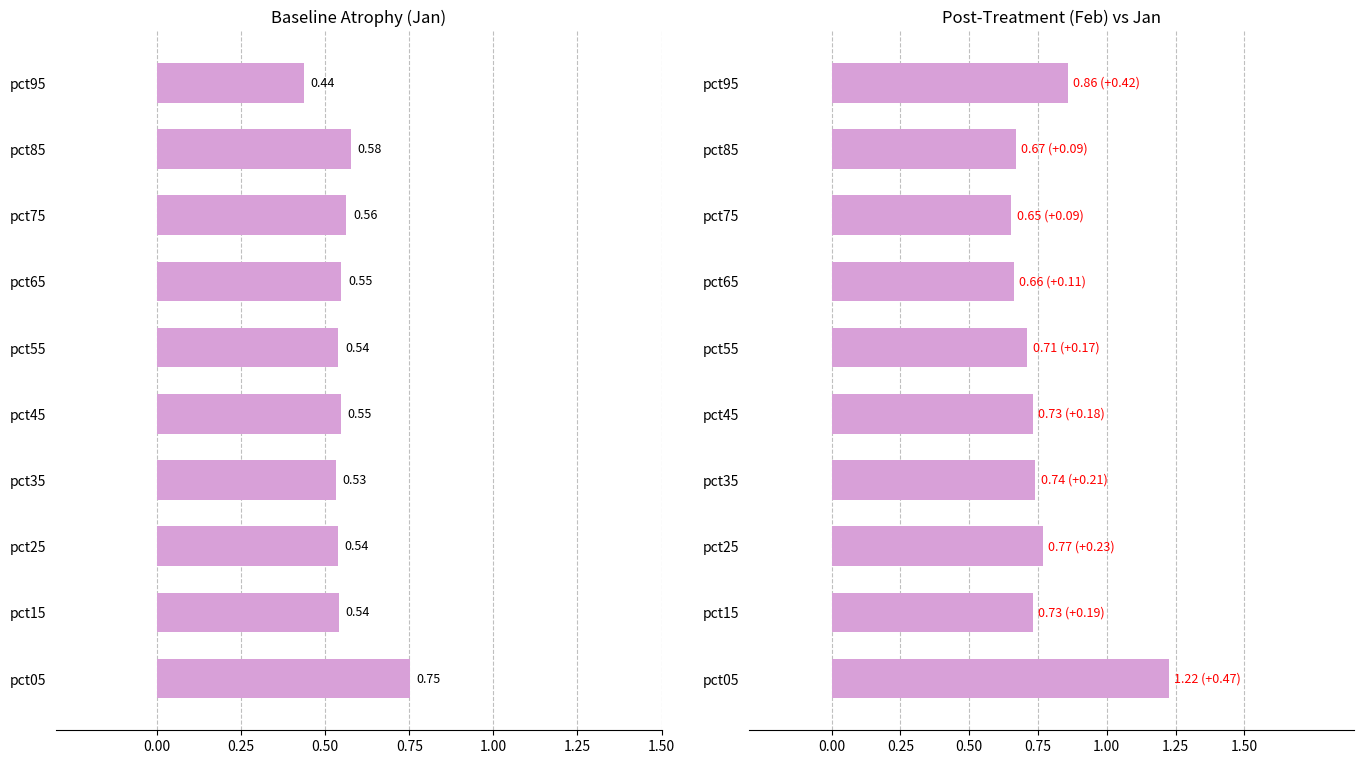

Between pct05 and pct65, which series saw the biggest shift?

Feb